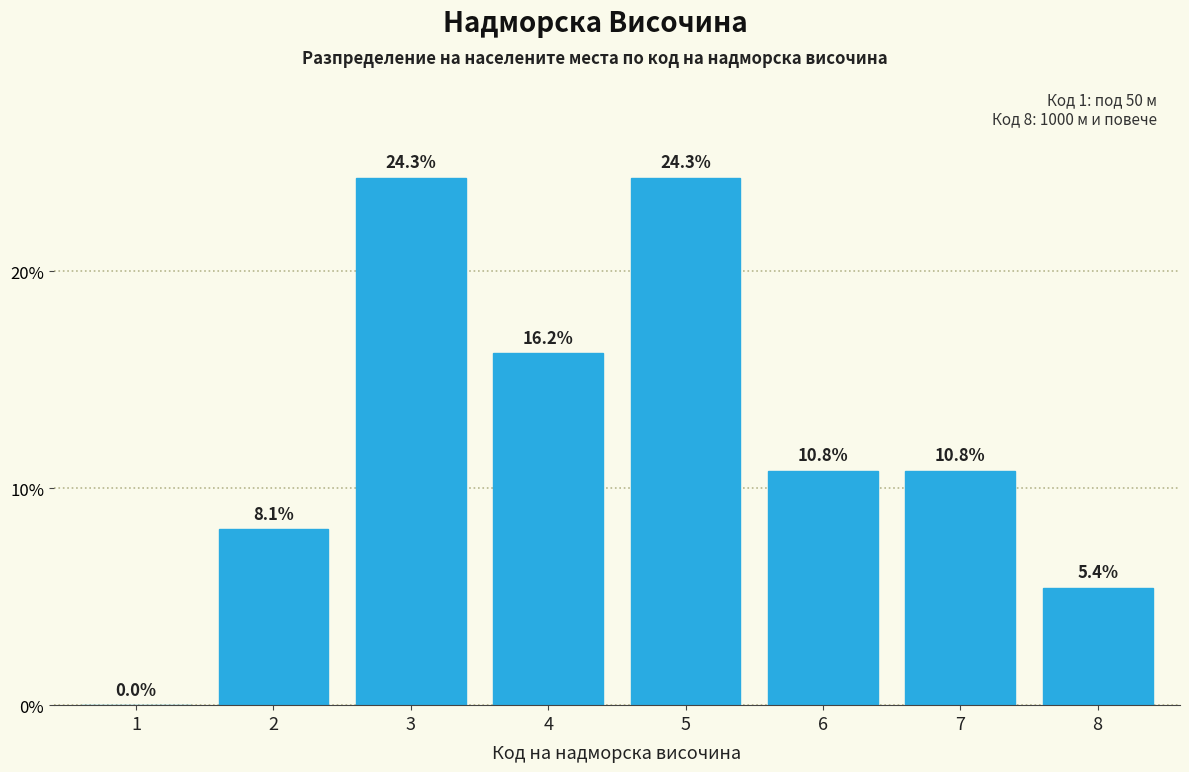

What is the approximate value at 5?

24.3